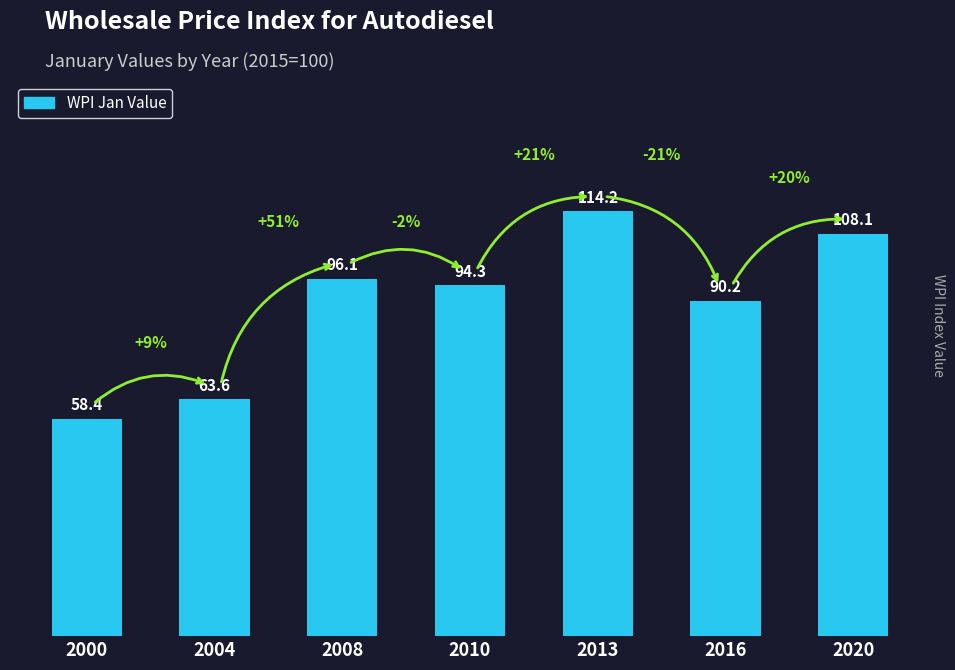

The chart shows a value of 58.4 at 2000. True or false?

True